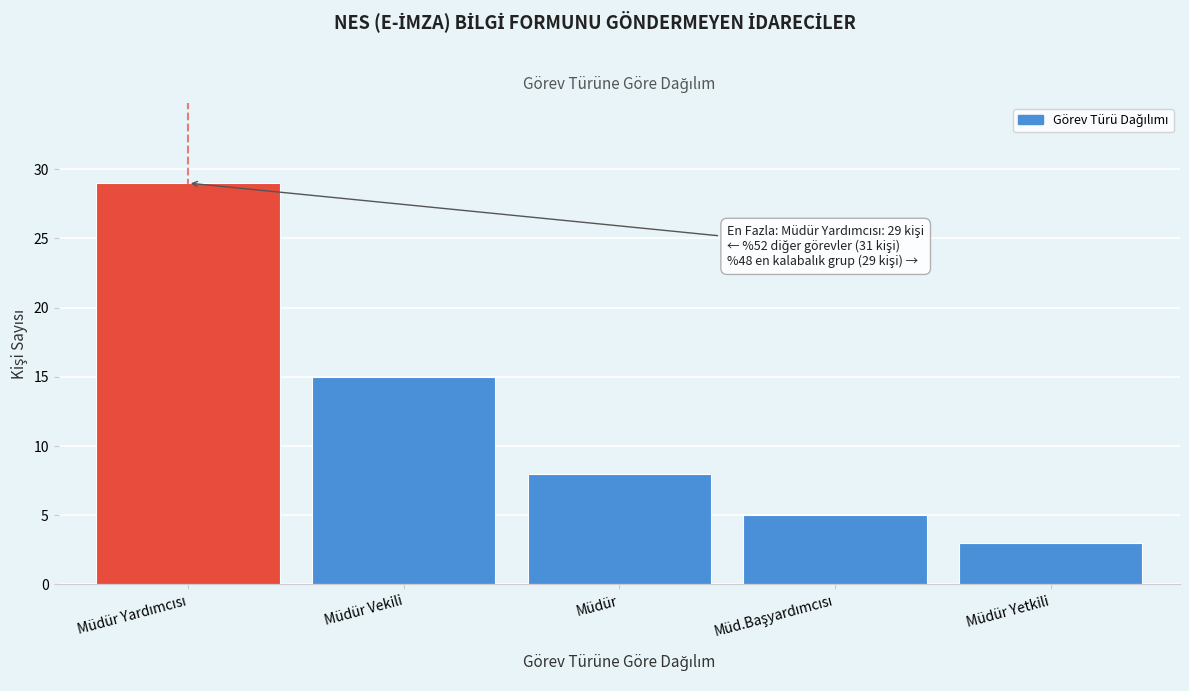

Reading left to right, extract all data points from this chart.

29	15	8	5	3